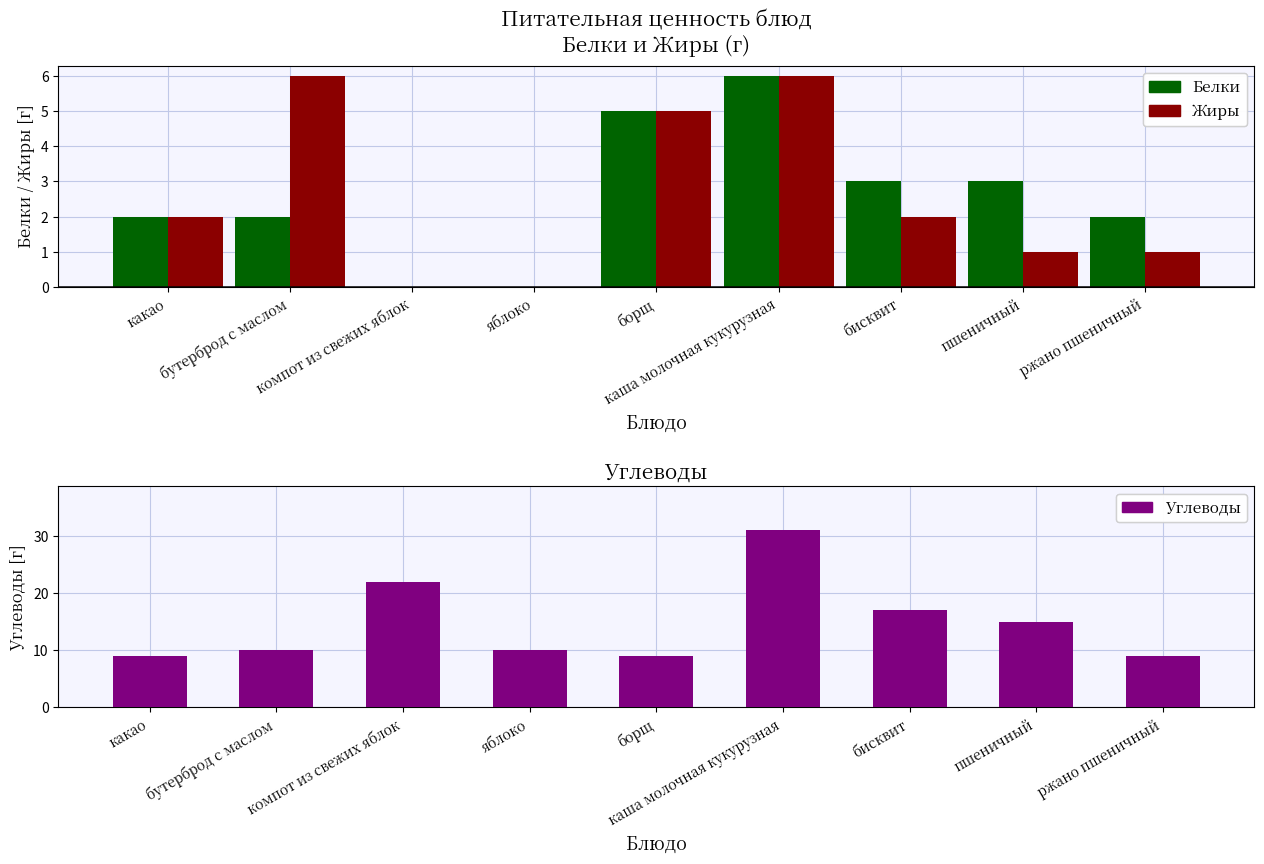

Reading left to right, transcribe all the data shown in this chart.

Белки: 2	2	0	0	5	6	3	3	2
Жиры: 2	6	0	0	5	6	2	1	1
Углеводы: 9	10	22	10	9	31	17	15	9